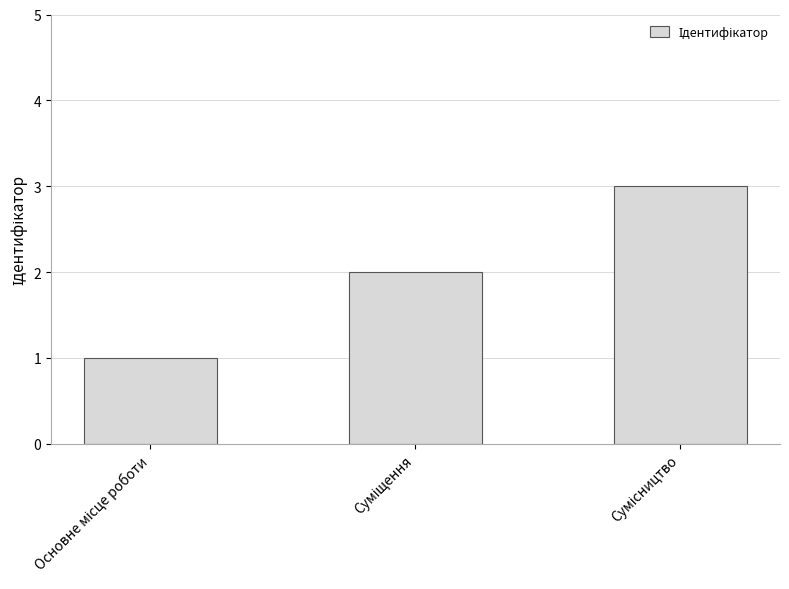

What is the greatest value displayed?

3